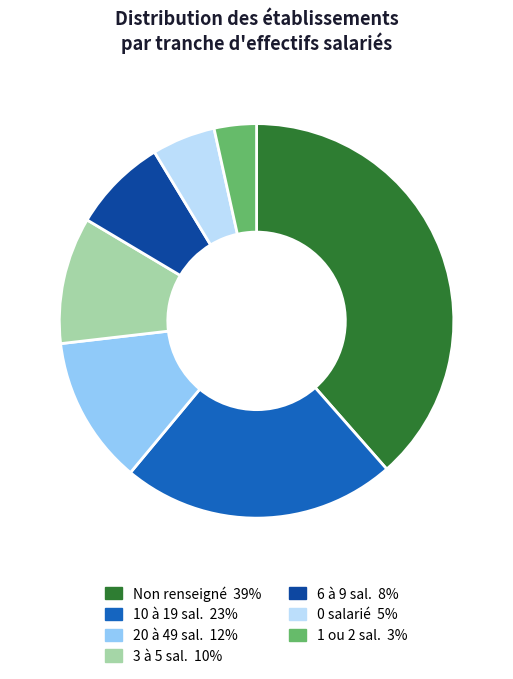

How many segments does this pie chart have?

7